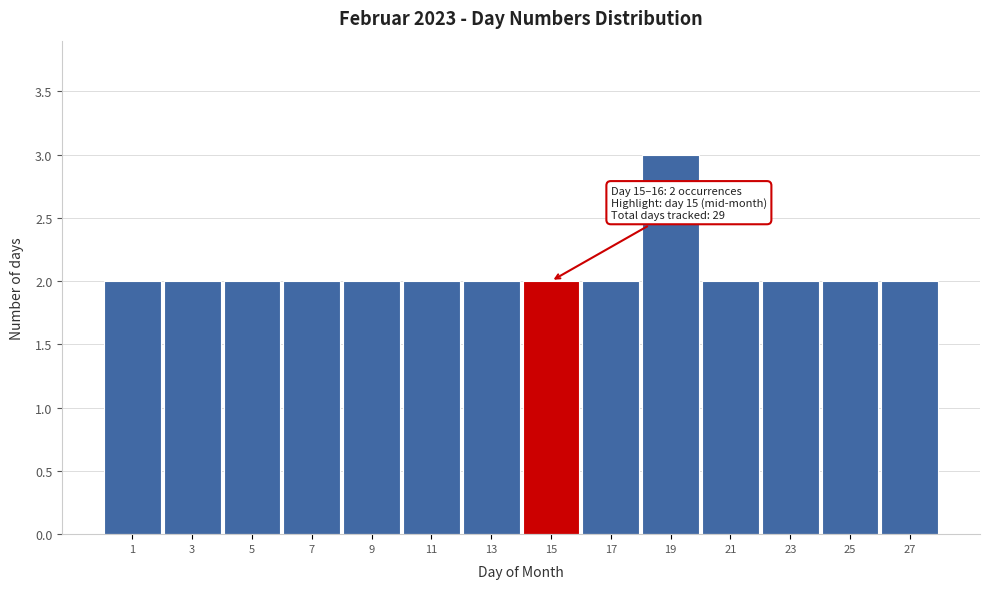

Reading left to right, extract all data points from this chart.

1=2	3=2	5=2	7=2	9=2	11=2	13=2	15=2	17=2	19=3	21=2	23=2	25=2	27=2